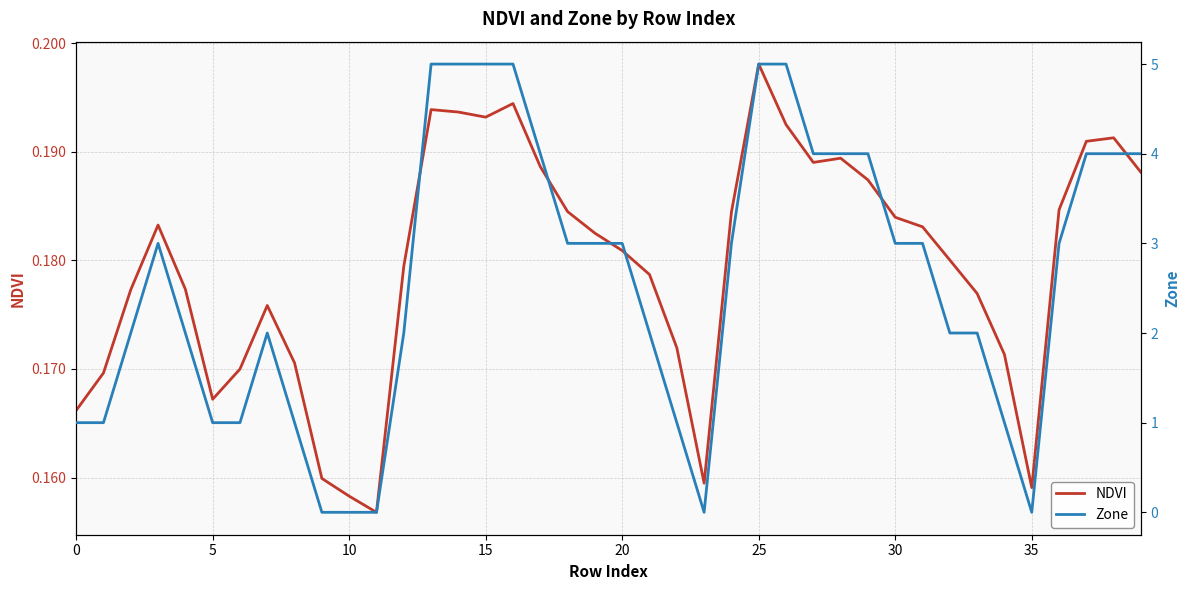

At which label is NDVI closest to 0?

11